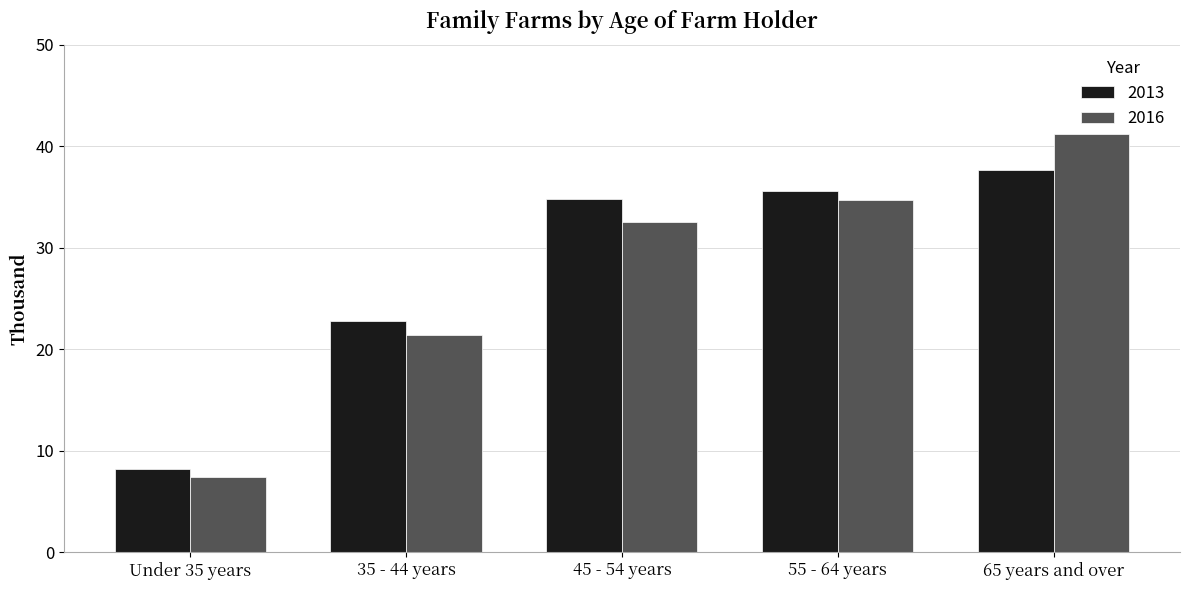

What is the value of the 2013 bar at the 2nd from the left?

22.8